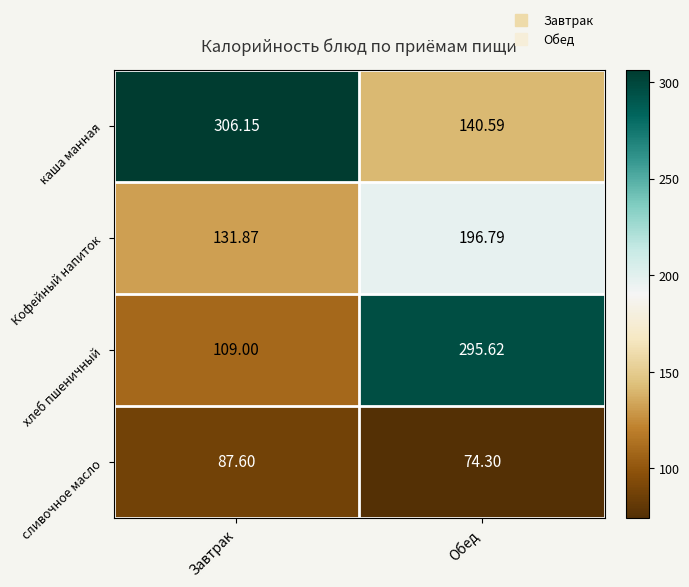

List the labels in order of каша манная value, largest first.

Завтрак, Обед